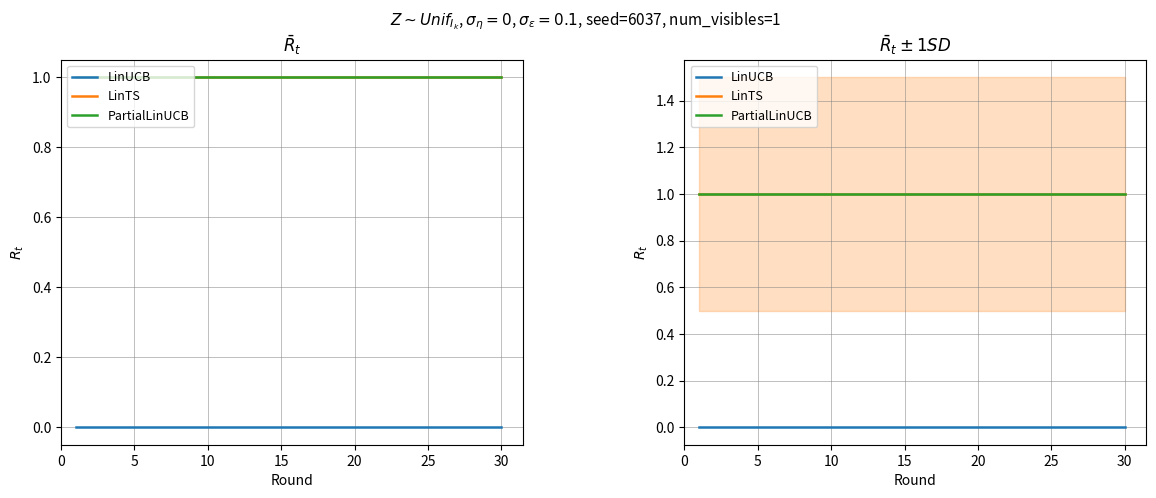

What is the maximum value shown in the chart?

1